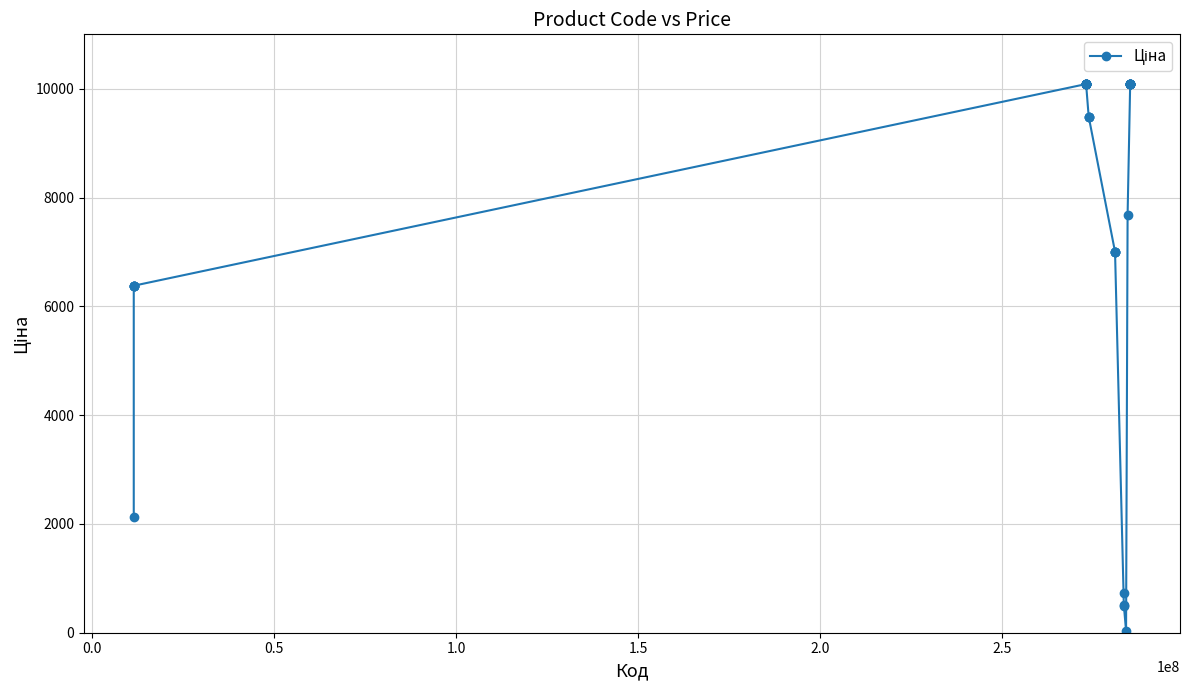

What is the difference between the maximum and minimum values?

10053.8